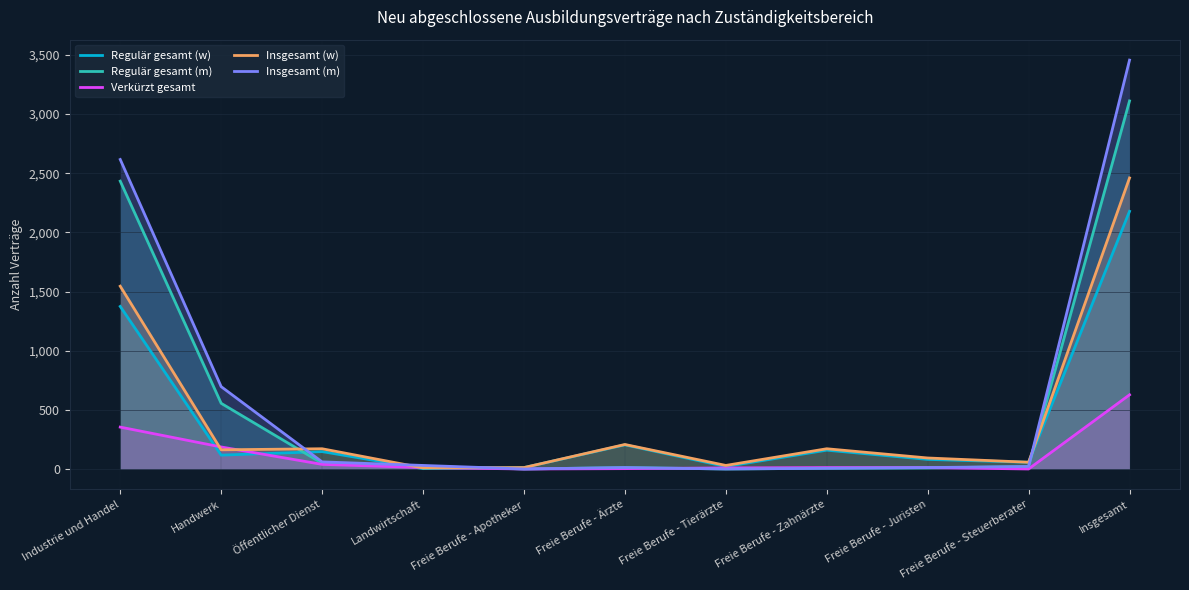

How many data points in Insgesamt (w) are above 162?

5